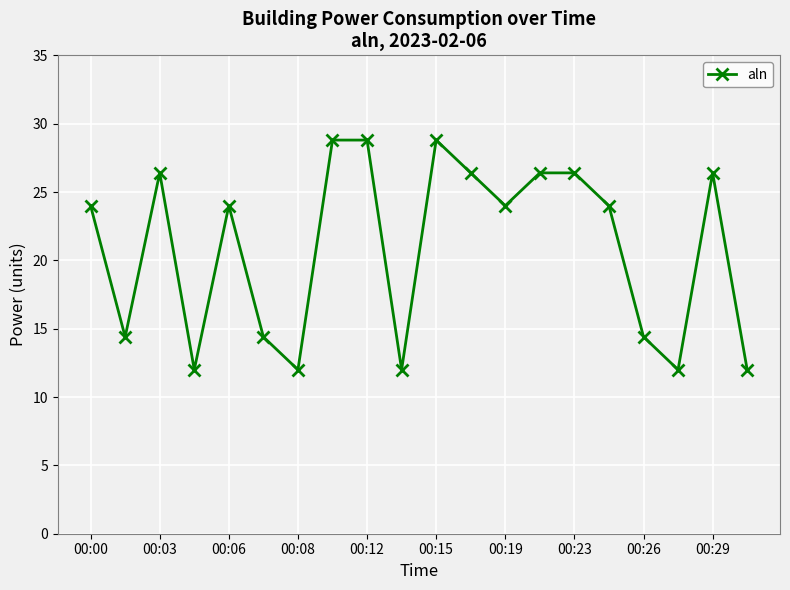

What is the value of the 18th point from the left?

12.0